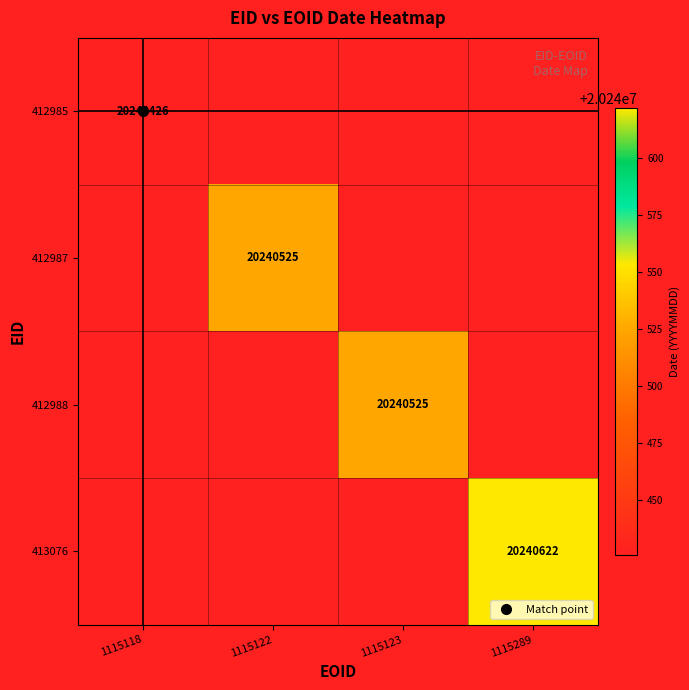

At which category does the chart reach its peak across all series?

1115289